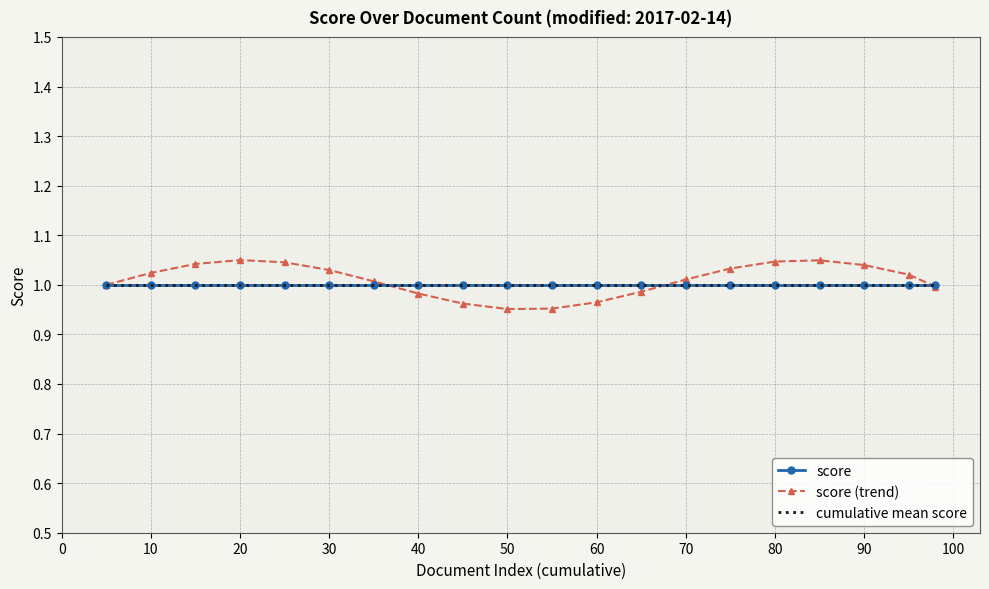

At how many categories does at least one series exceed 0?

20